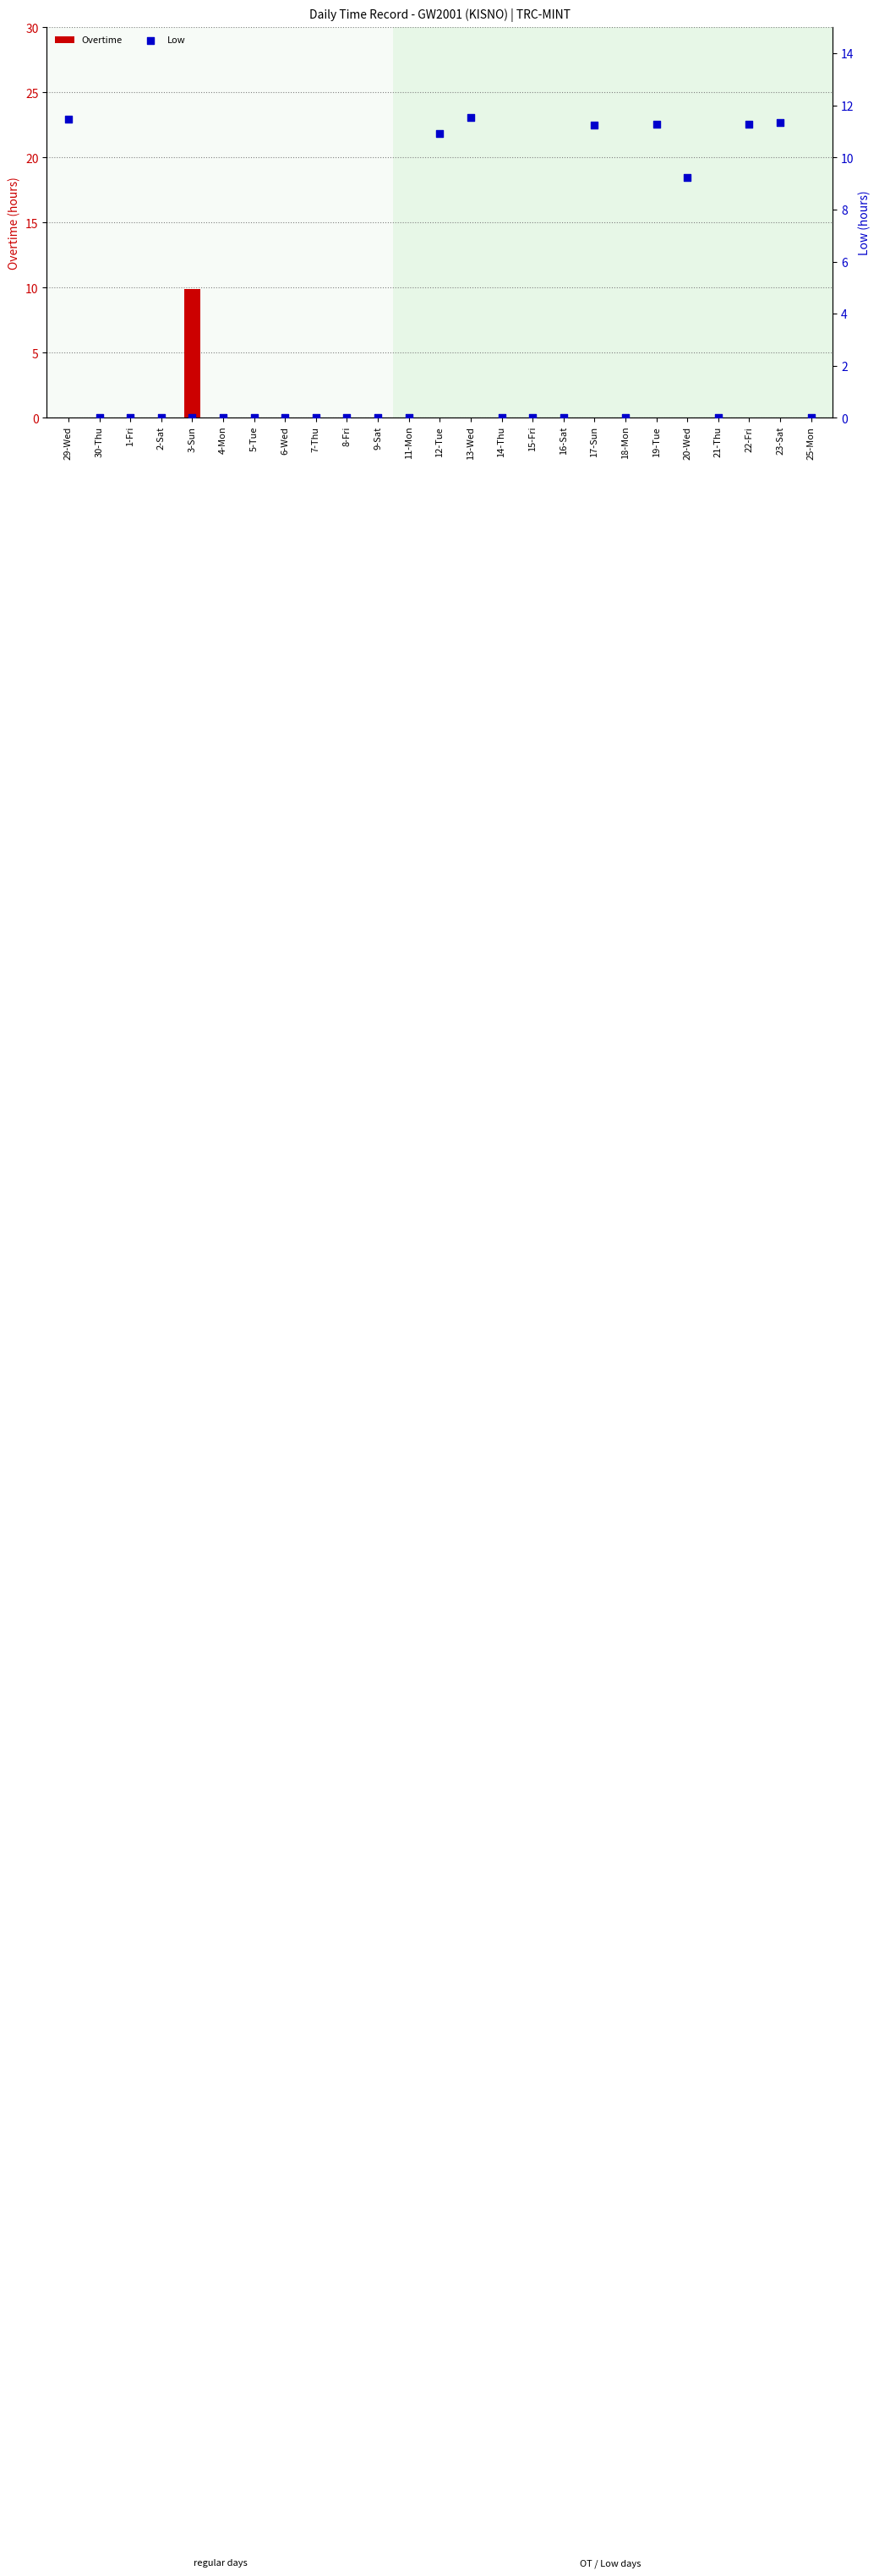

Which series has the widest spread of Y values?

Low